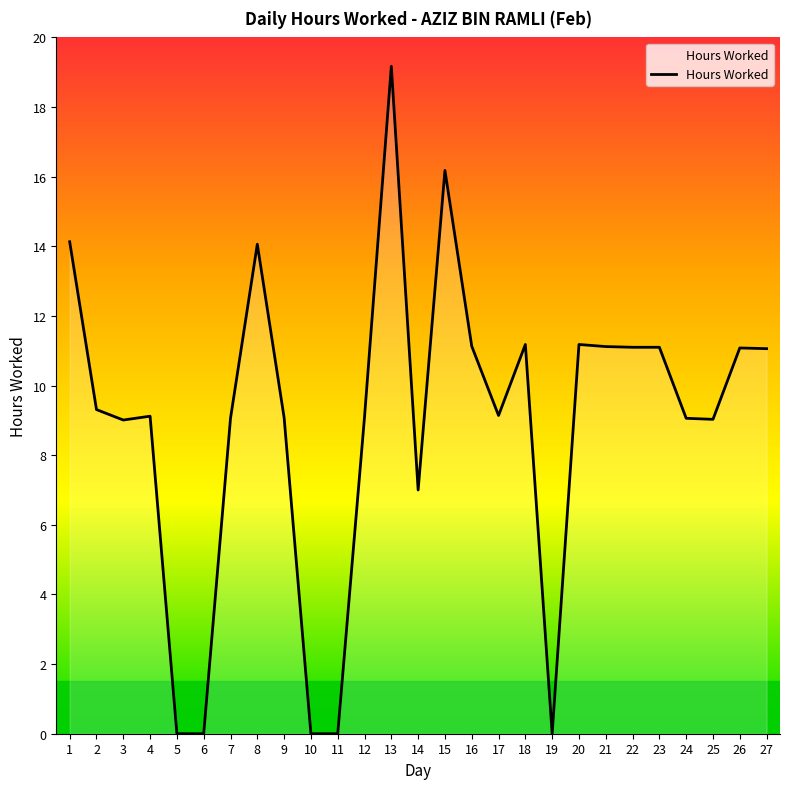

What is the change in value from 11 to 16?

+11.1